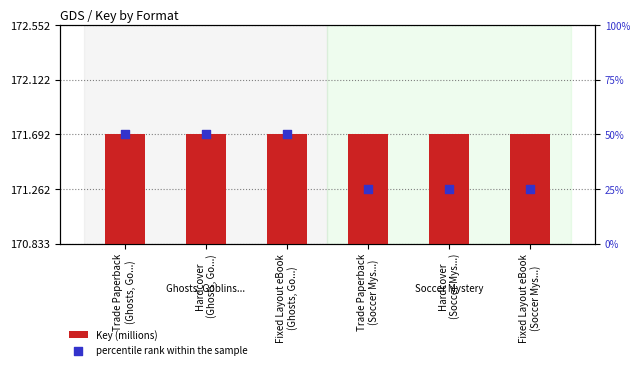

Which series contains the highest Y value?

Key (millions)